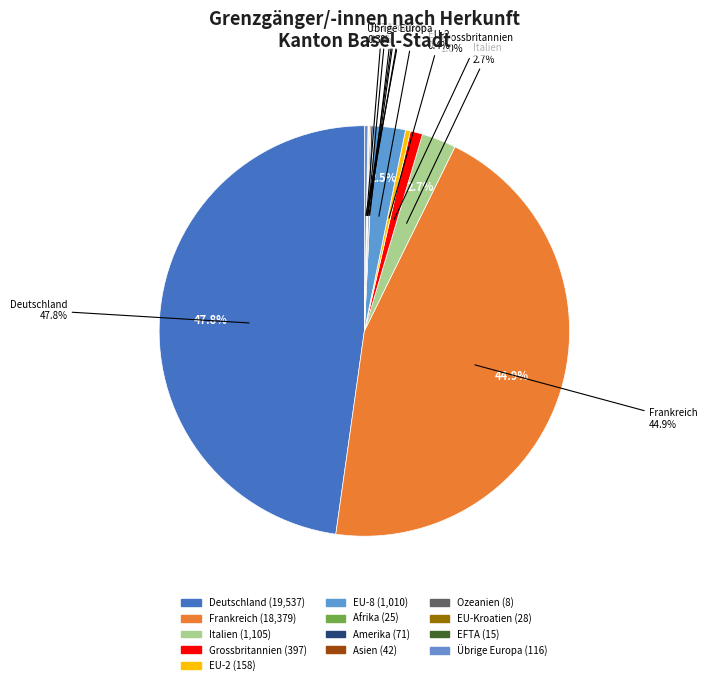

To the nearest percent, what percentage of the pie is Frankreich?

45%